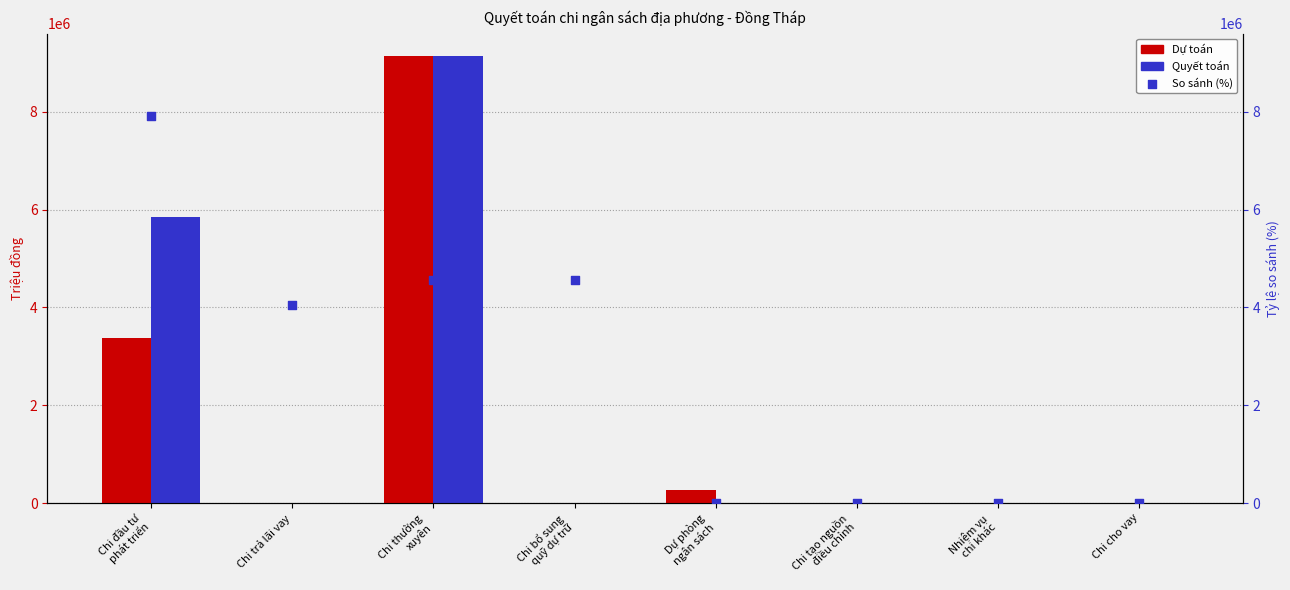

Which series contains the lowest Y value?

Dự toán